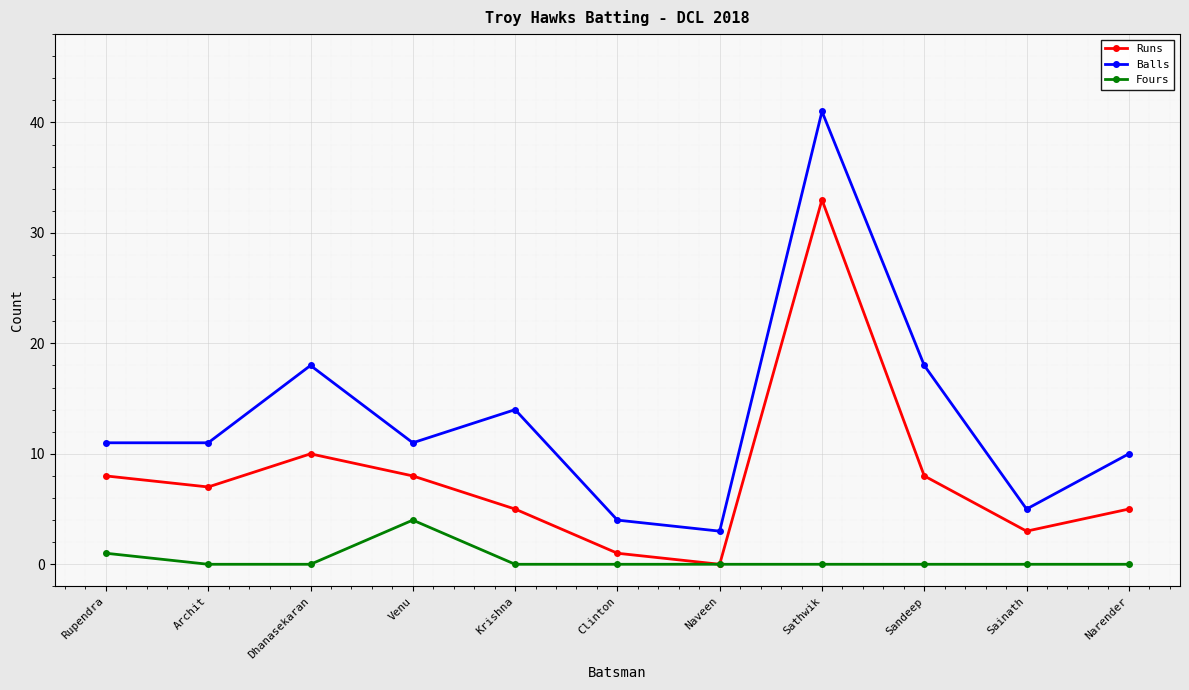

What position from the left is Naveen?

7